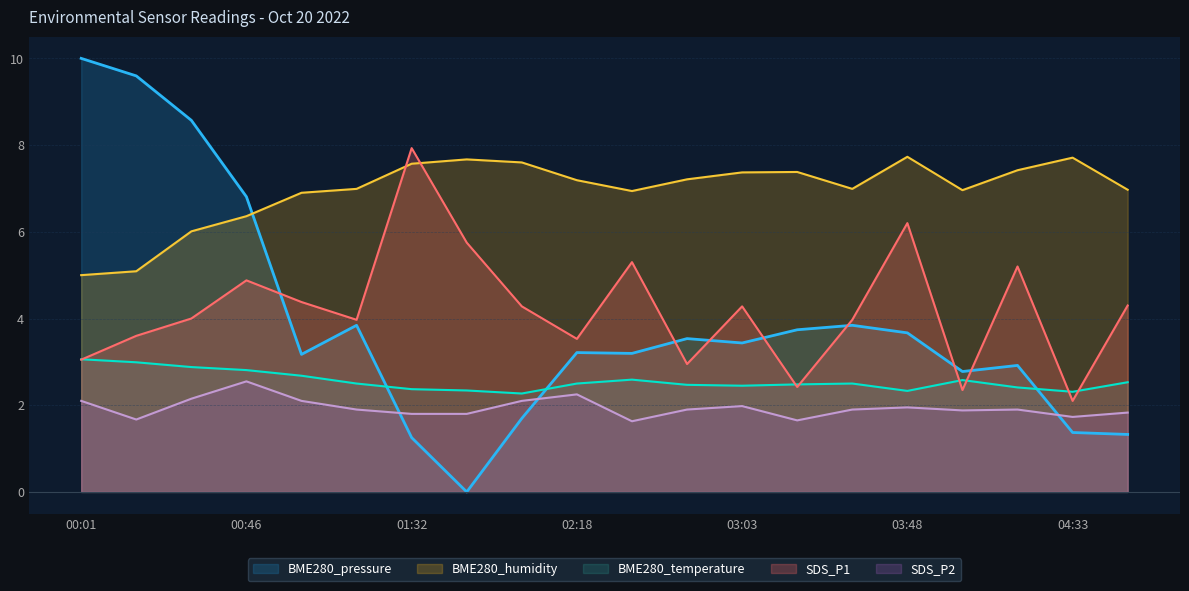

The BME280_humidity series shows 5.1 at 03:48. True or false?

False